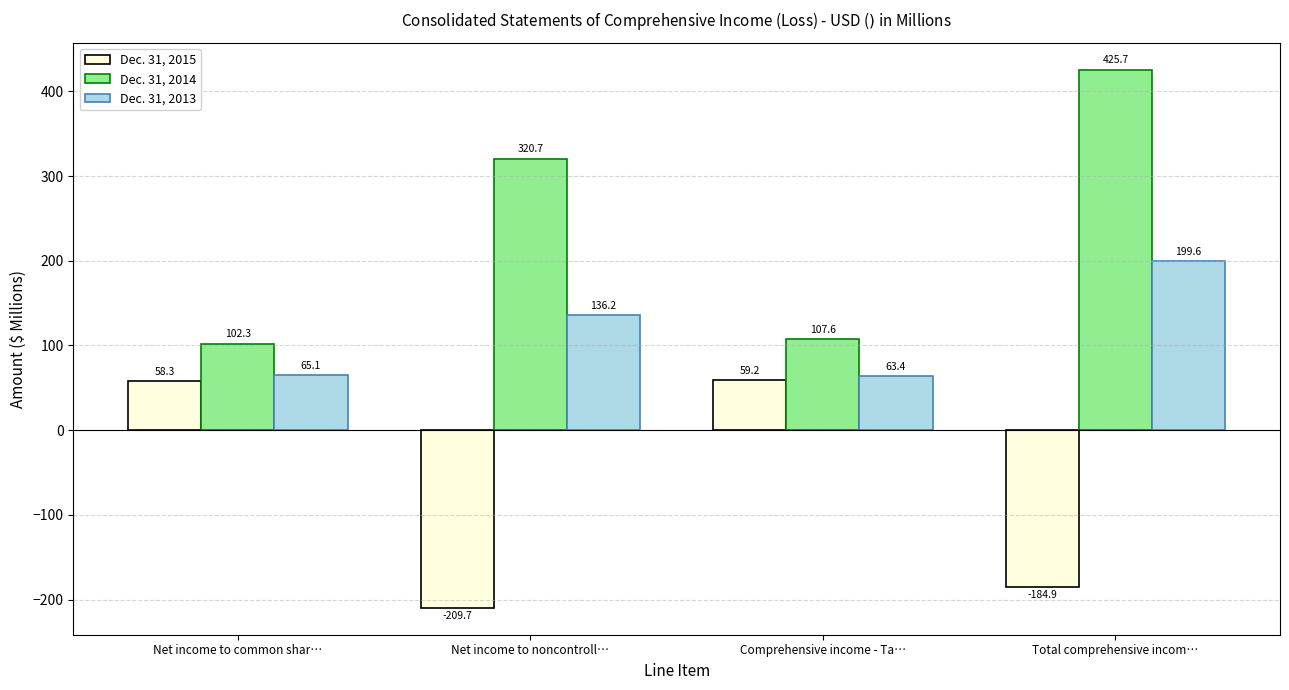

How many values in the Dec. 31, 2015 series are below 58?

2